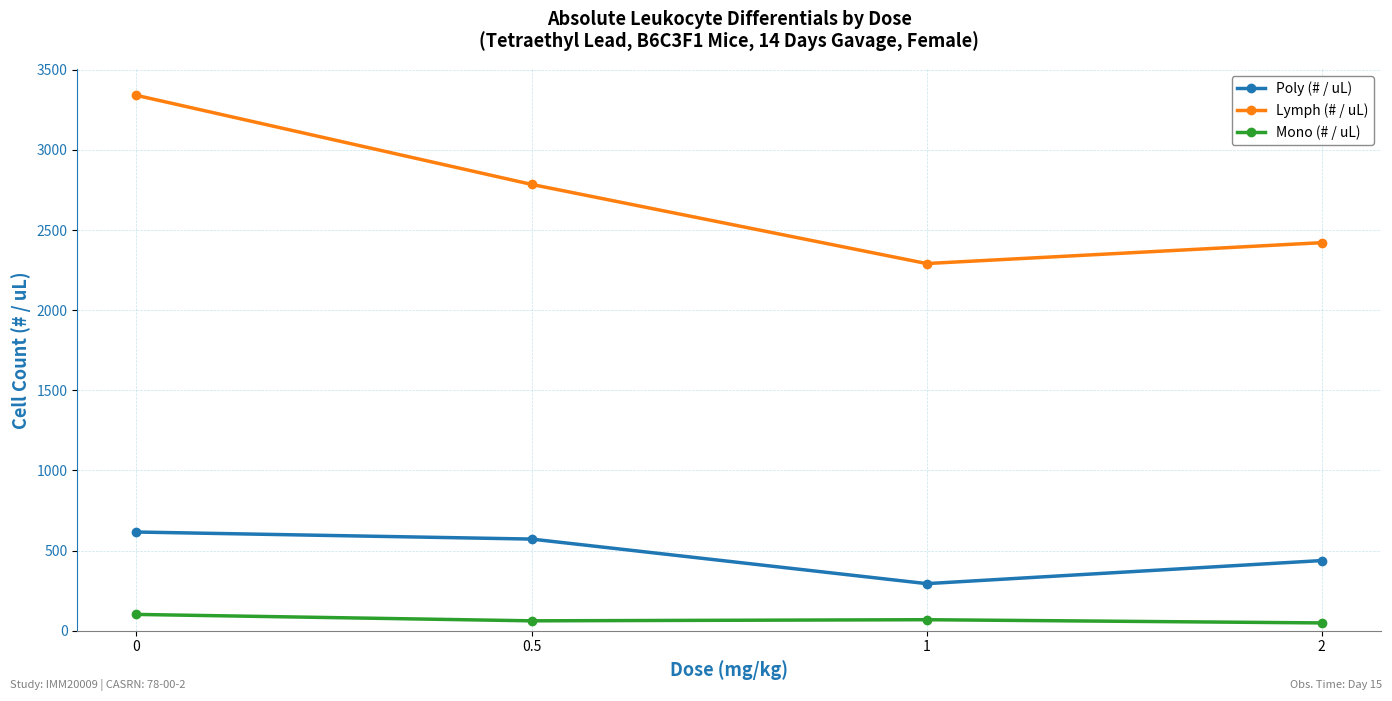

Where is the first local minimum for Lymph (# / uL)?

1